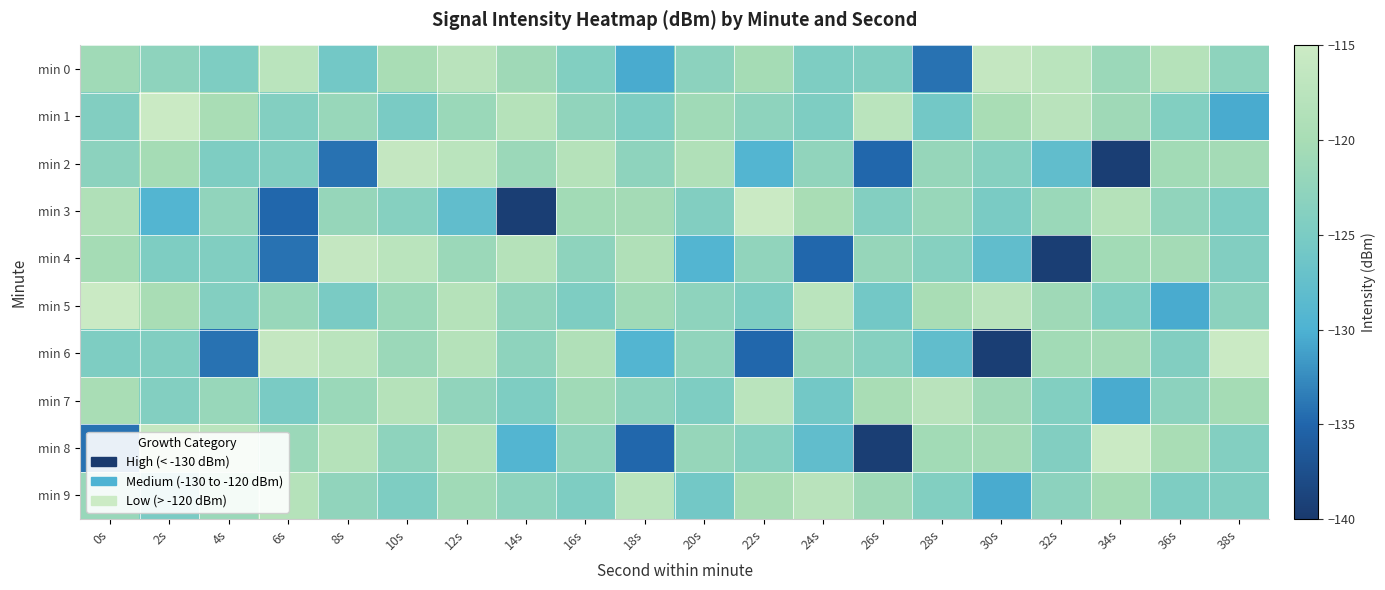

Rank the series at 36s from lowest to highest value.

min 5, min 9, min 6, min 1, min 7, min 3, min 2, min 4, min 8, min 0